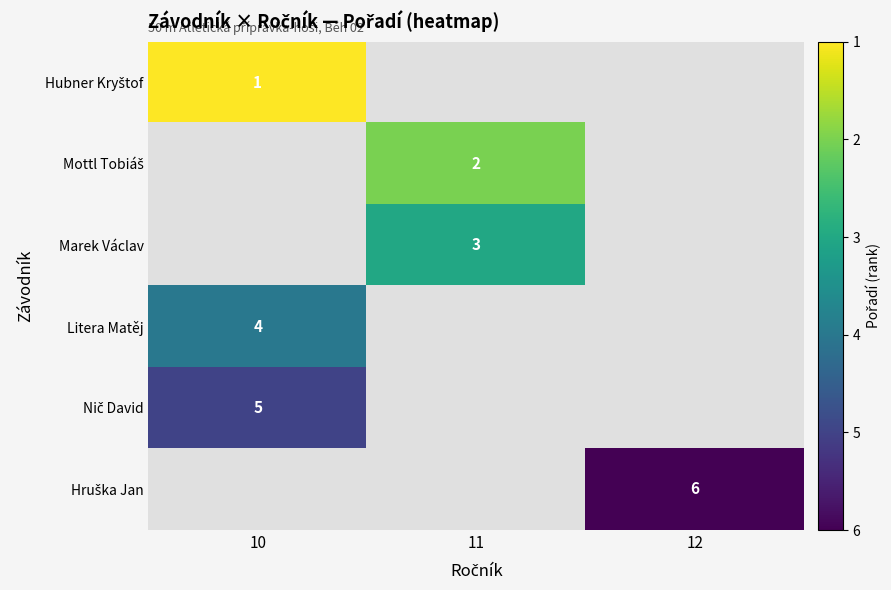

Is the value of Hruška Jan at 11 greater than the value of Hubner Kryštof at 12?

No